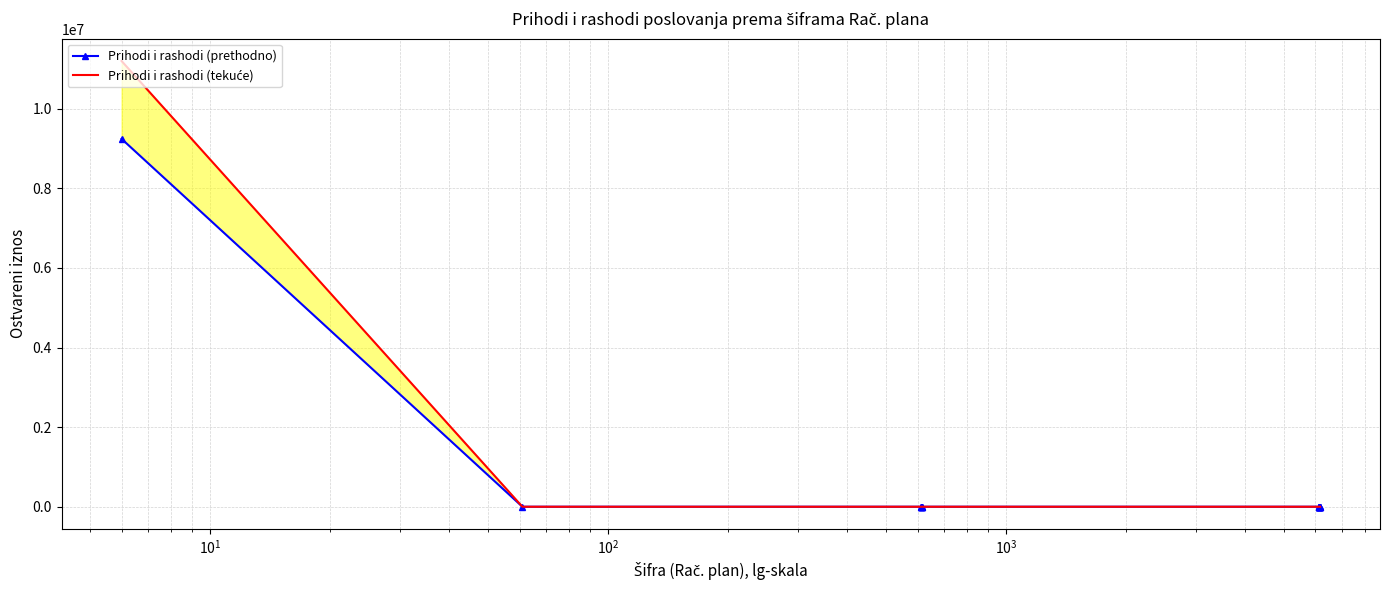

List the series in order of their overall mean, lowest first.

Prihodi i rashodi (prethodno), Prihodi i rashodi (tekuće)